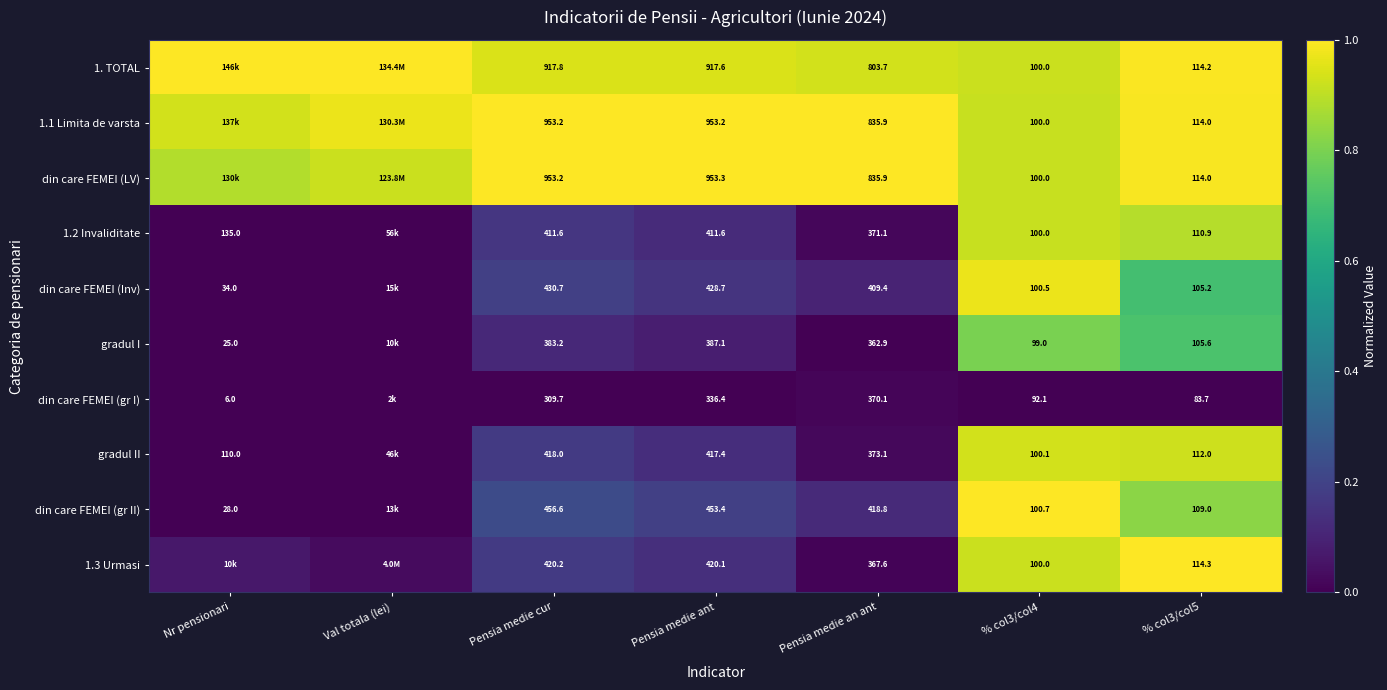

At which category does the chart reach its minimum across all series?

Pensia medie an ant